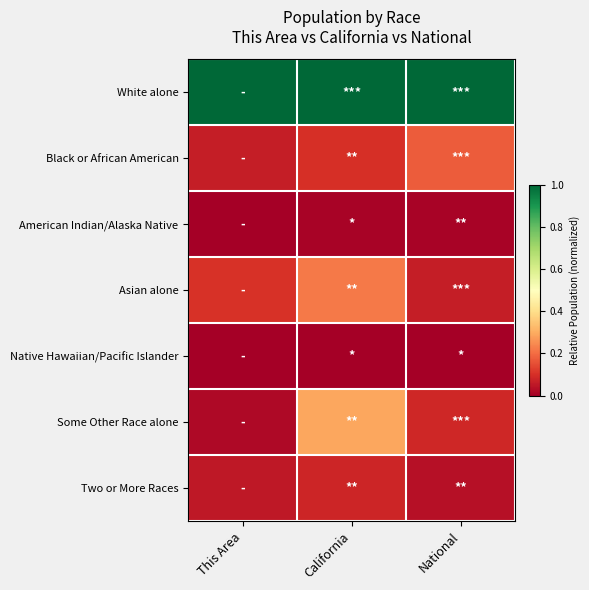

Between This Area and California, which series saw the biggest shift?

Some Other Race alone